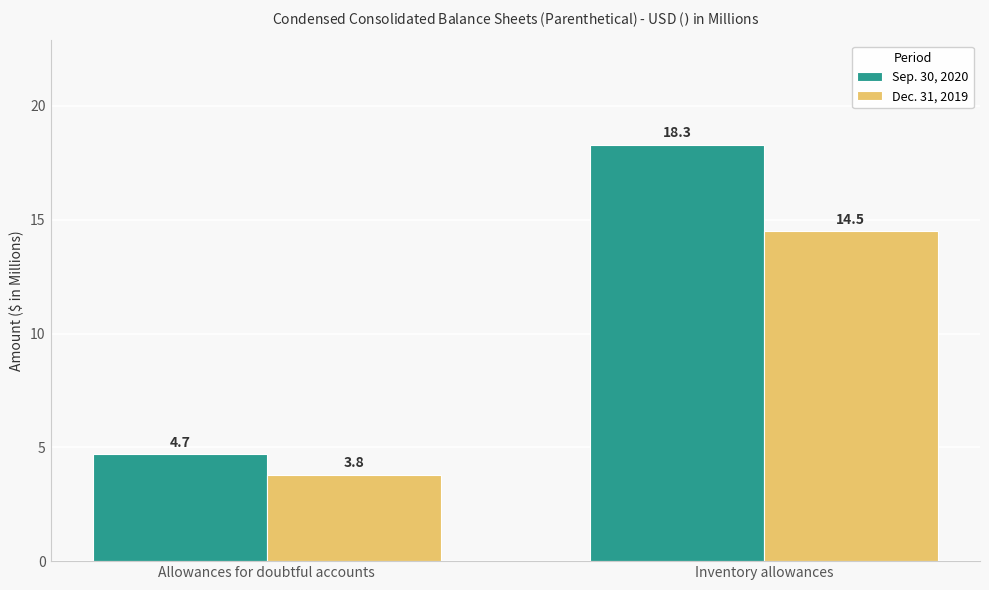

How many categories are shown in the chart?

2